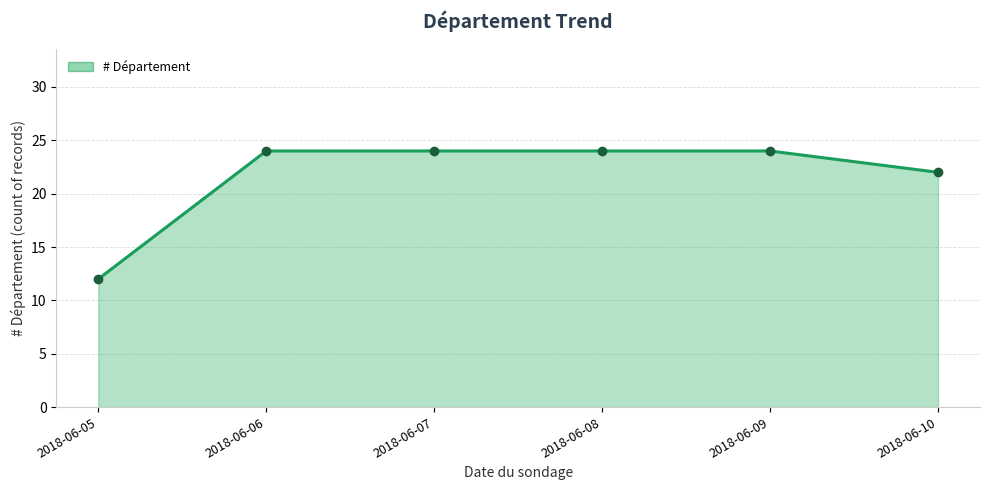

What is the difference between the second highest and second lowest values?

2